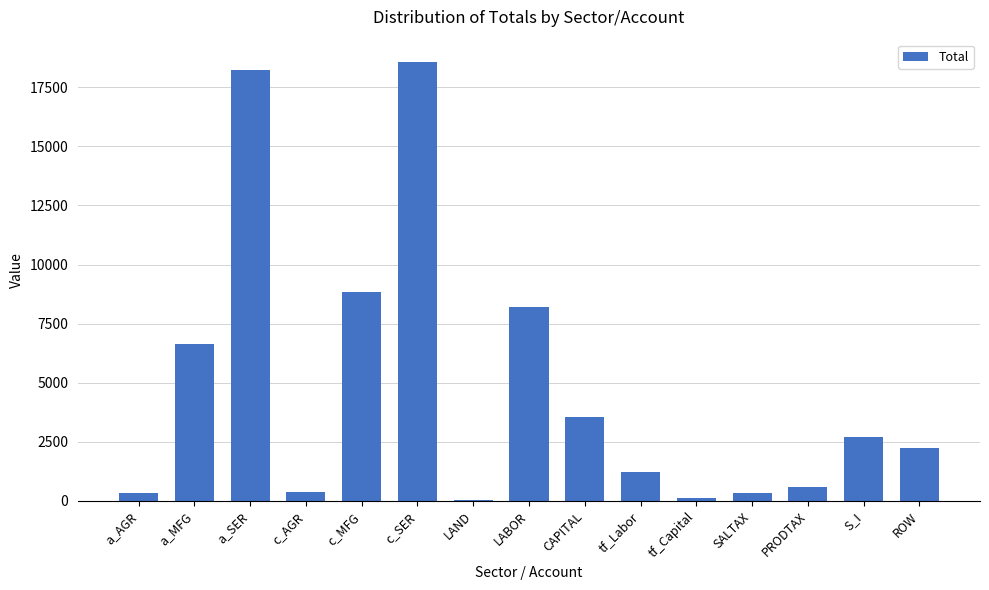

What is the maximum value shown in the chart?

18585.0